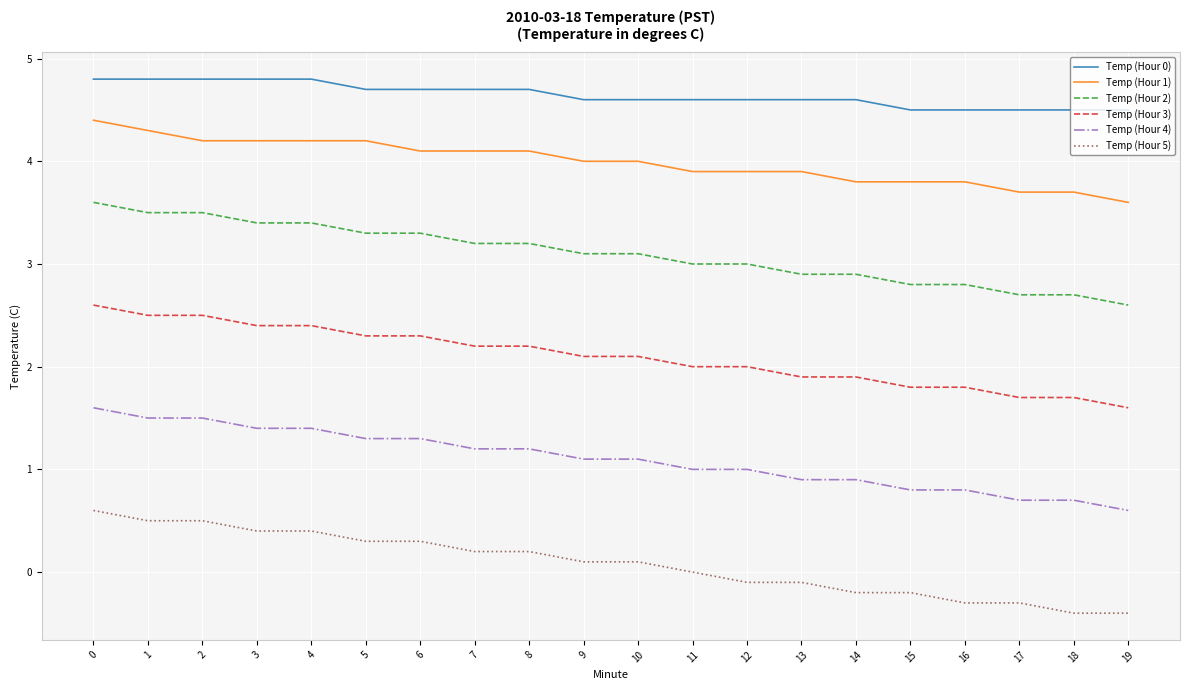

True or false: Temp (Hour 4) has a value of 2.0 at 7.

False